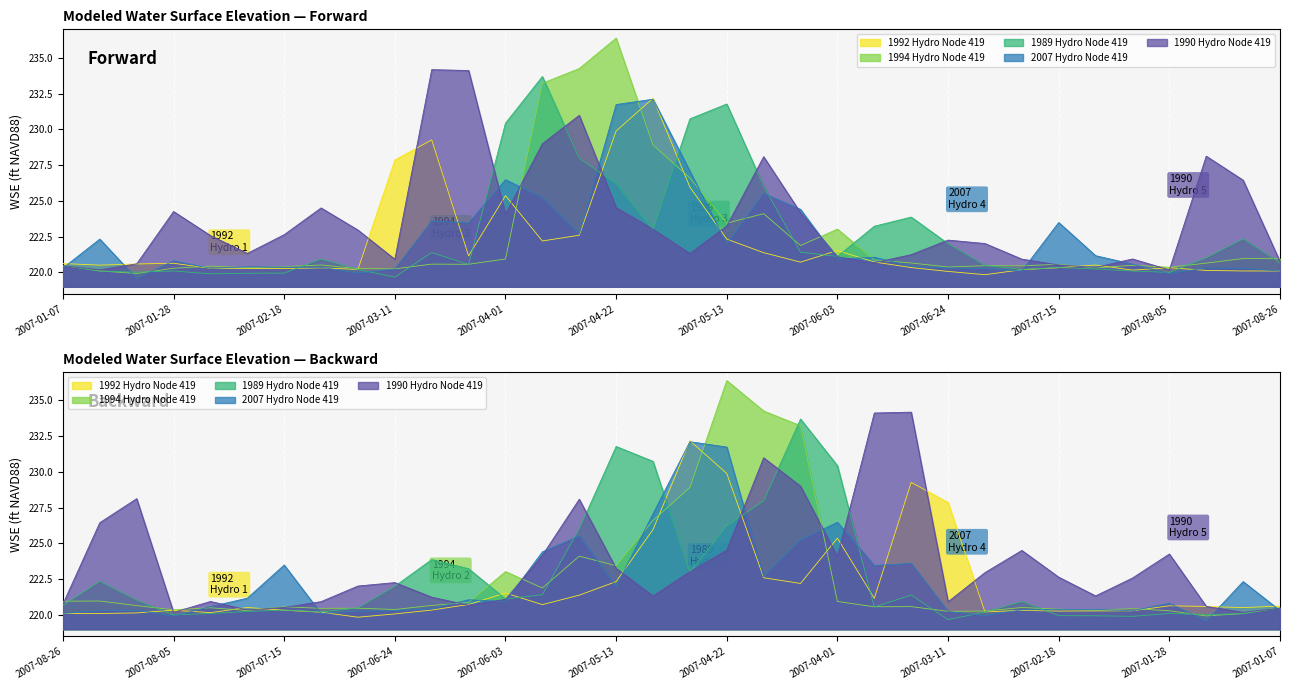

What is the difference between the maximum and minimum values in the 1994 Hydro Node 419 series?

16.5